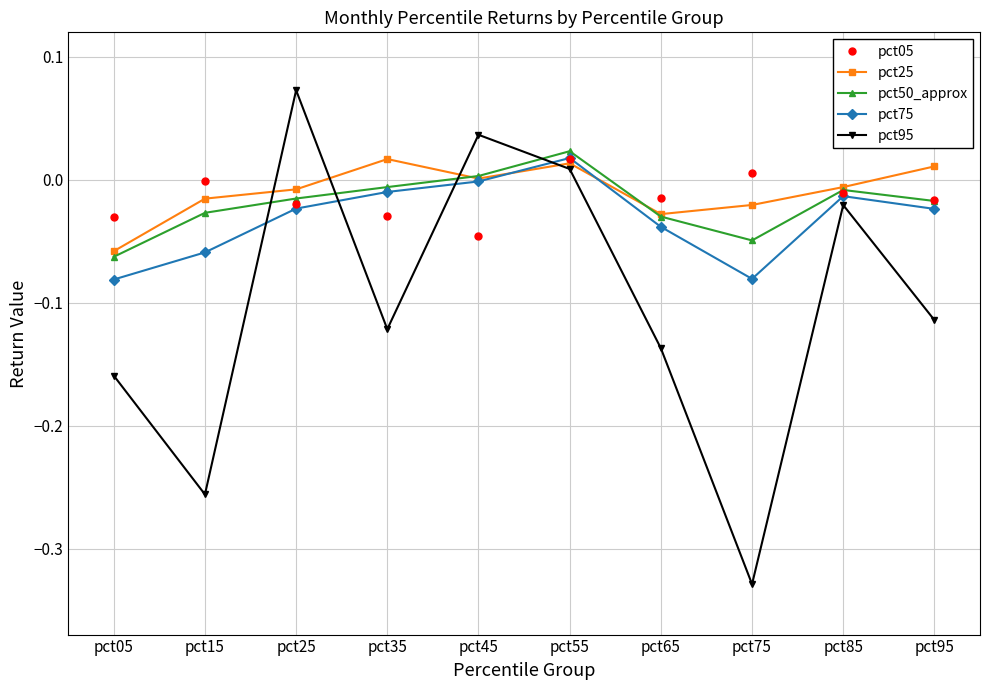

Is the value of pct75 at pct55 greater than the value of pct95 at pct45?

No